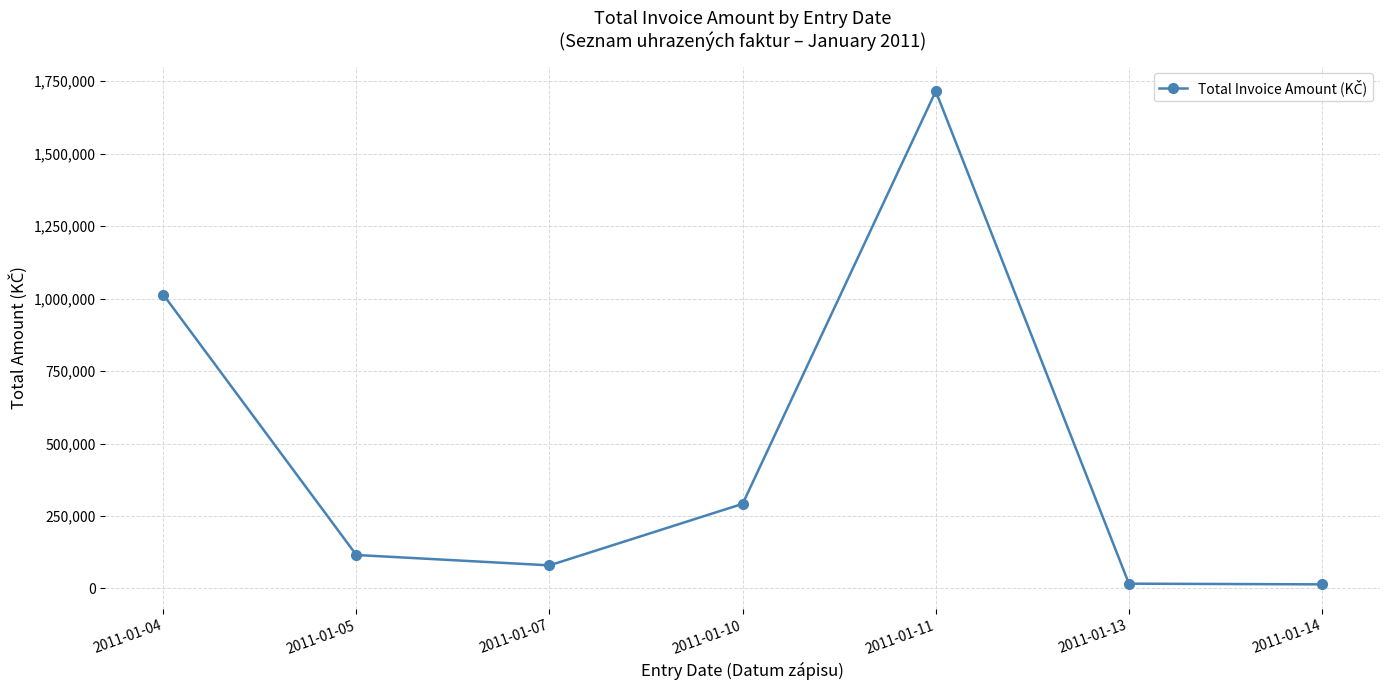

How many lines are shown in the chart?

1